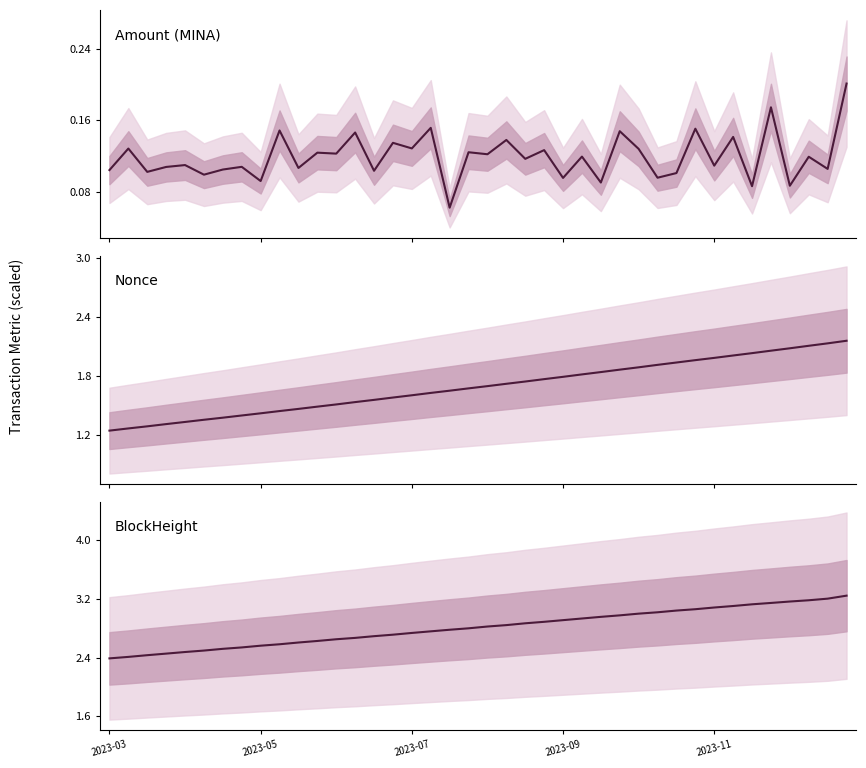

What is the sum of the Amount (MINA) values at 29 and 20?

0.2